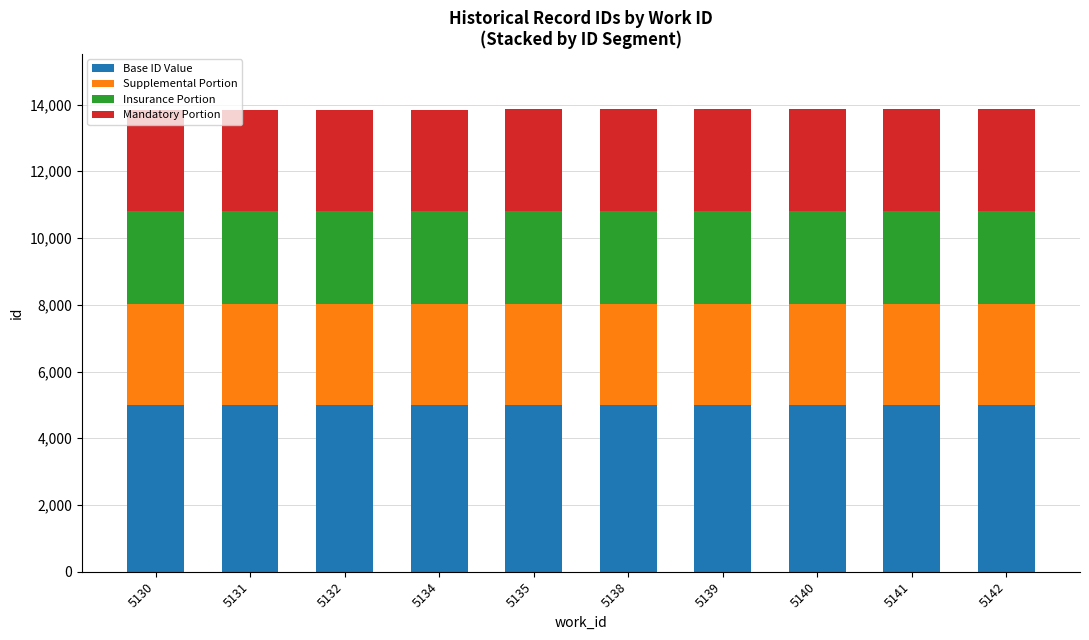

Is it true that Base ID Value equals 4989 at 5142?

True